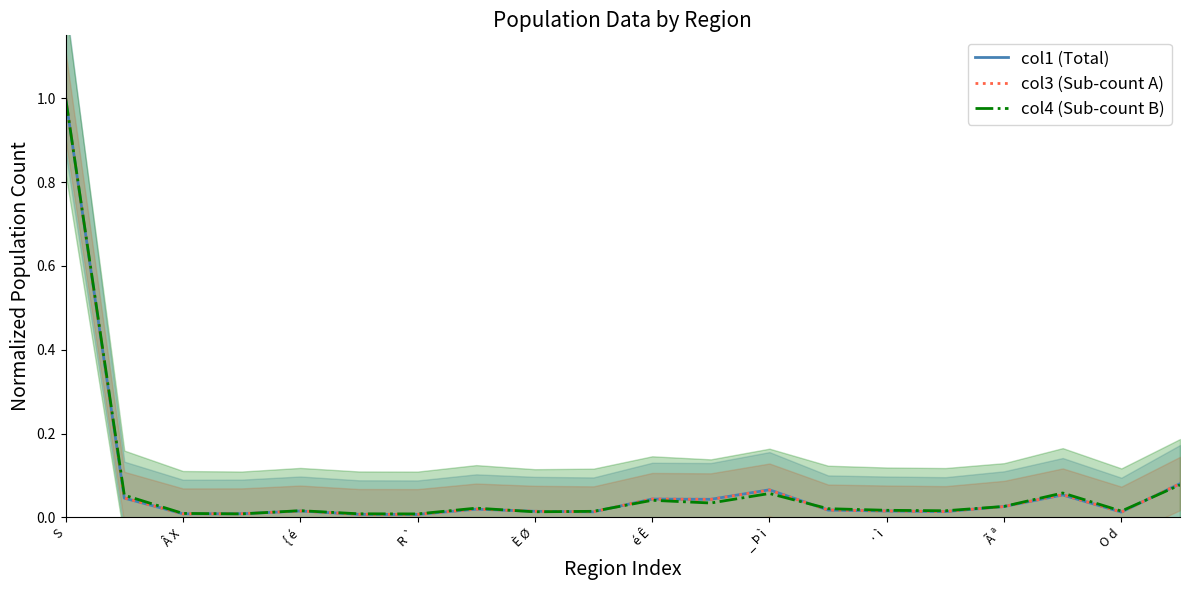

The col3 (Sub-count A) series shows 0.0 at R `. True or false?

True